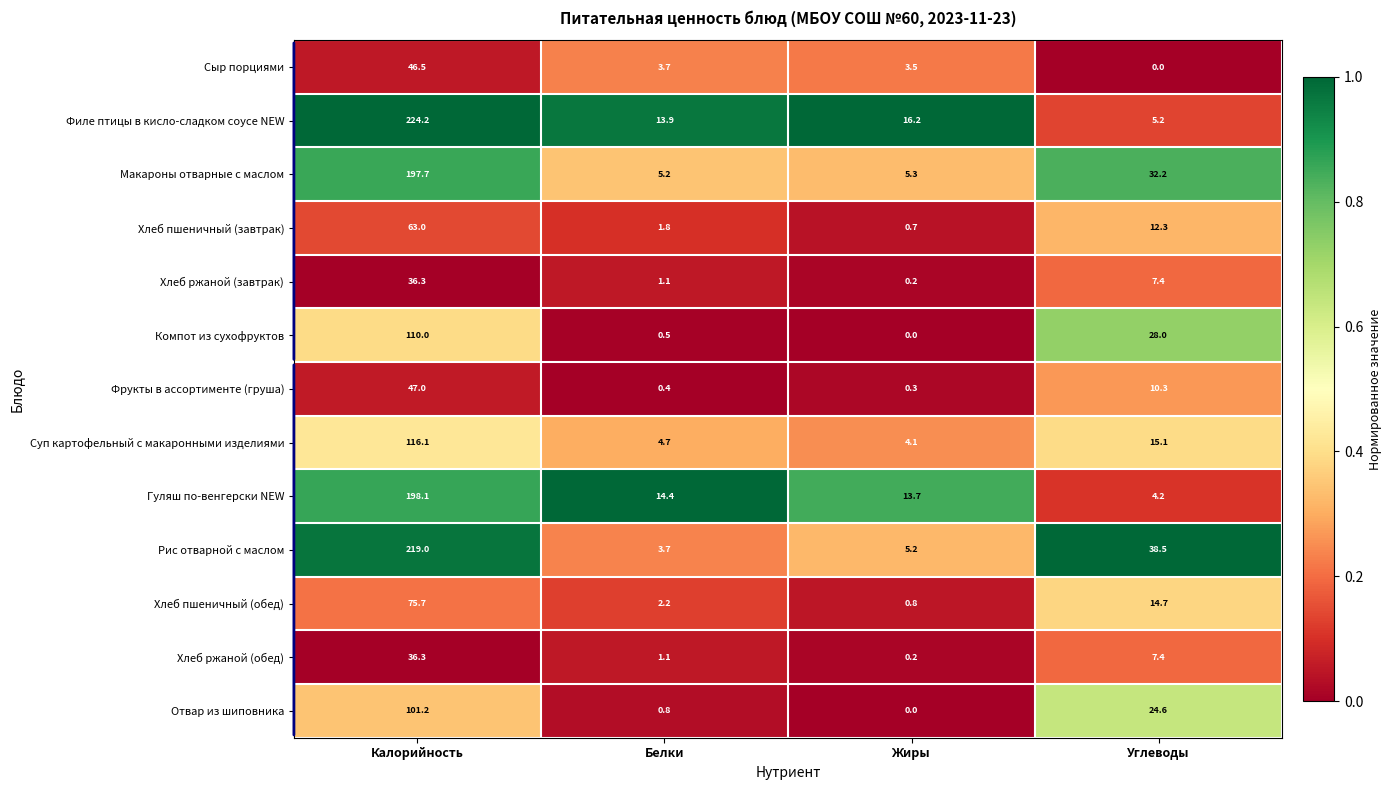

At which label is Отвар из шиповника closest to 50?

Углеводы